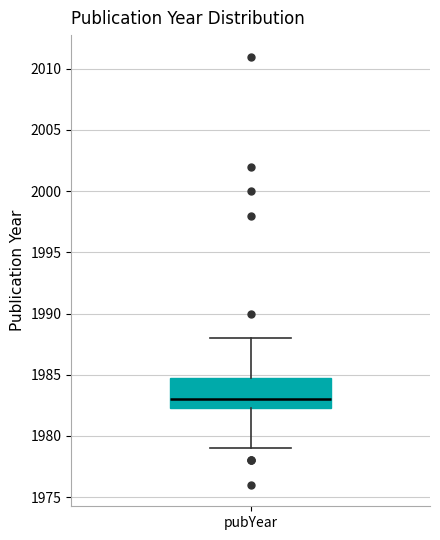

Transcribe this box plot: give where the median line is, the range the box spans, and where the two whiskers end, as read against the y-axis. The values are not printed on the chart, so give them approximately, as read against the axis.

median 1983.0, box 1982.5 to 1985.0, whiskers 1979.0 to 1988.0